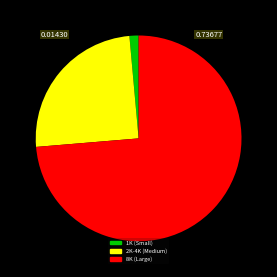

Count the number of slices in the pie.

3